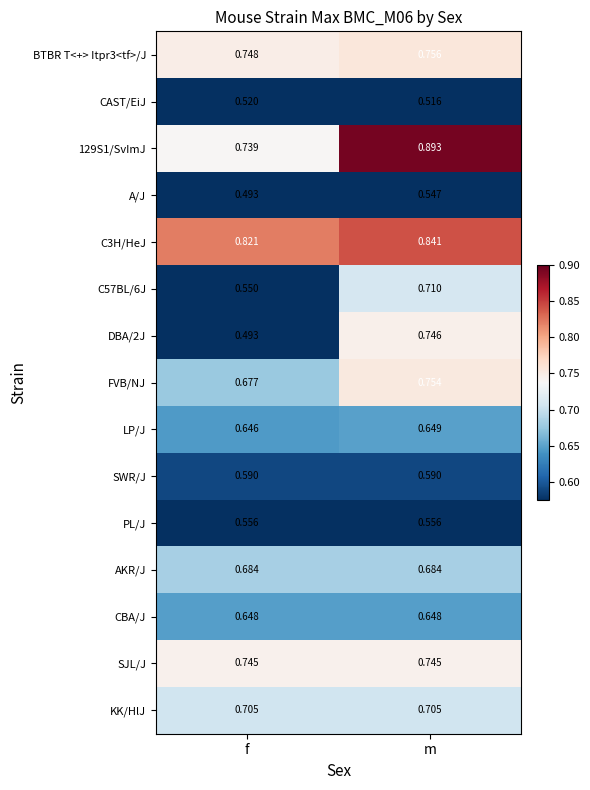

Which series has the largest total across all categories?

C3H/HeJ